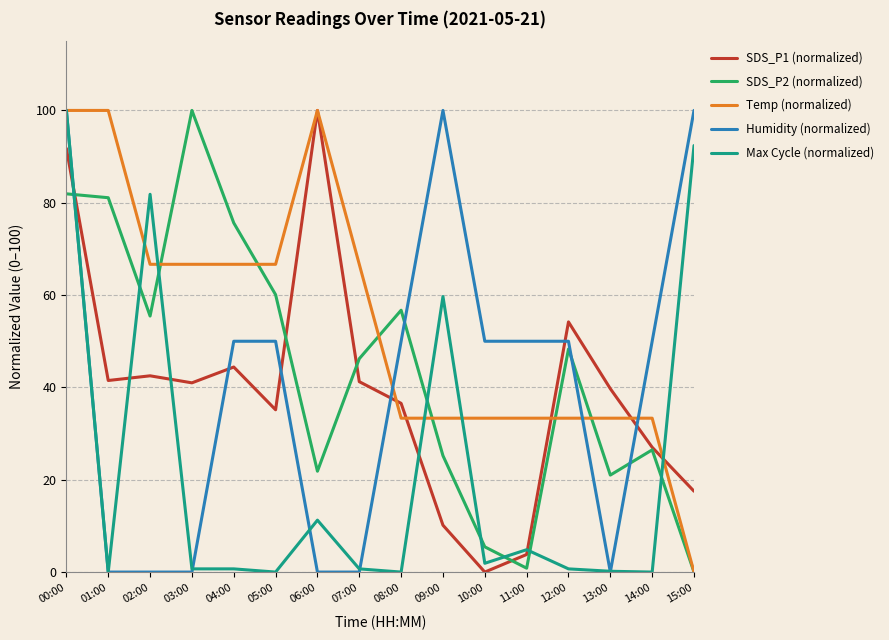

Rank the series at 05:00 from lowest to highest value.

Max Cycle (normalized), SDS_P1 (normalized), Humidity (normalized), SDS_P2 (normalized), Temp (normalized)